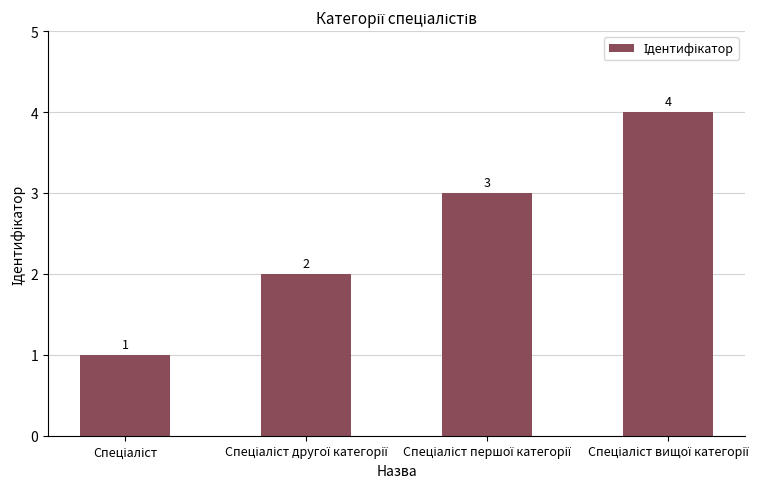

What is the greatest value displayed?

4